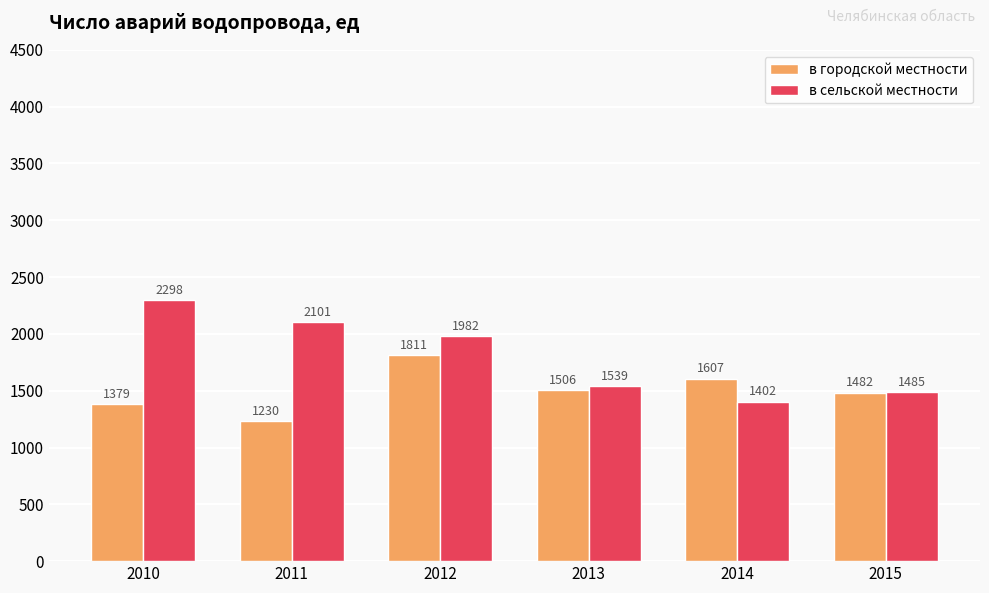

What is the value of the в городской местности bar at the 1st from the left?

1379